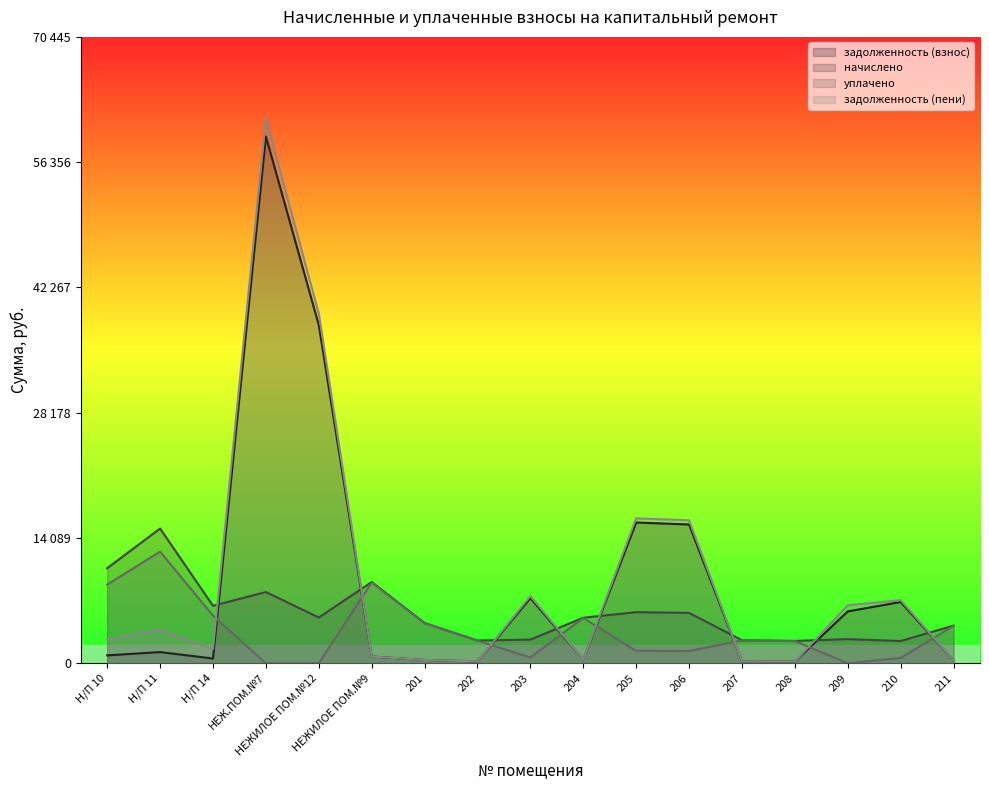

What is the label of the 3rd point from the left?

Н/П 14